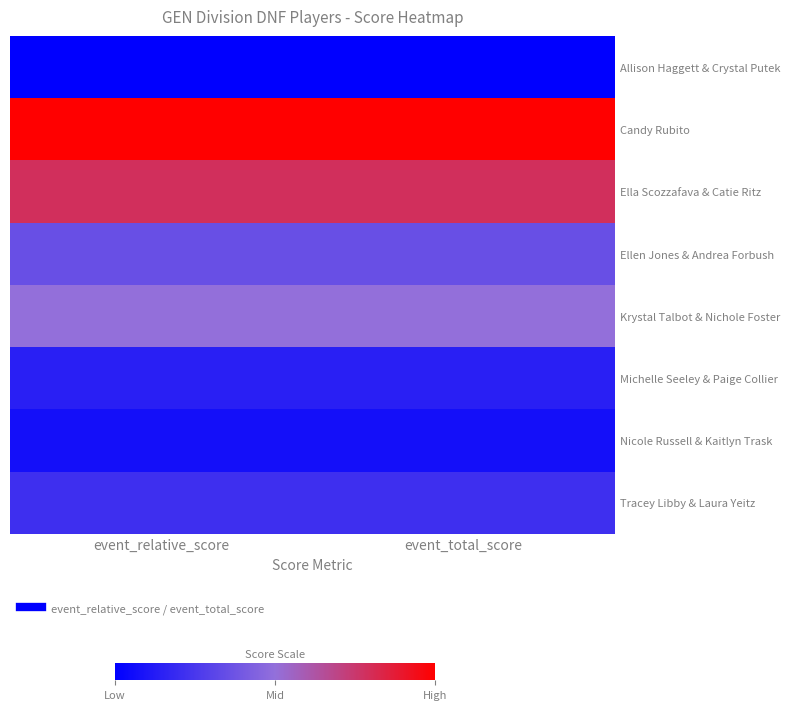

What is the greatest value displayed?

1.0